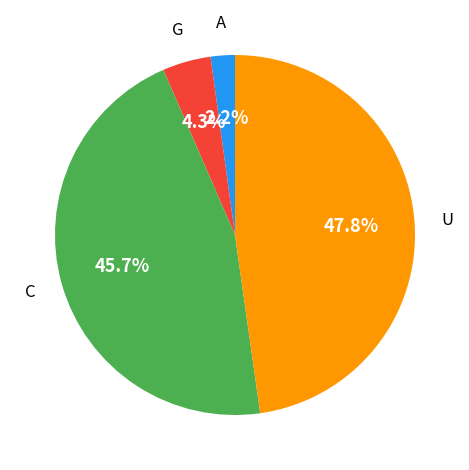

How many segments does this pie chart have?

4